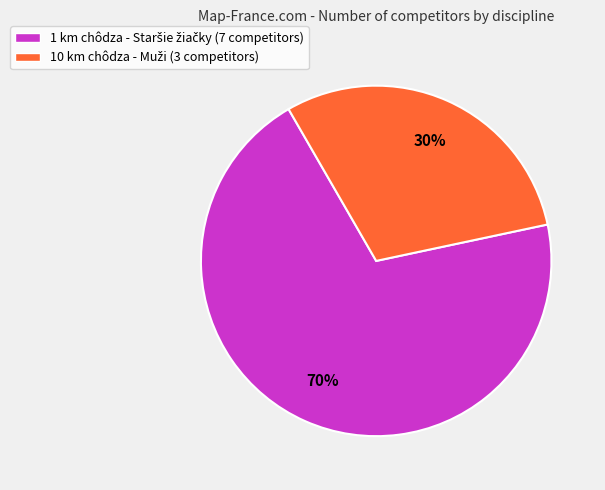

To the nearest percent, what is the difference between the largest and smallest slice percentages?

40%